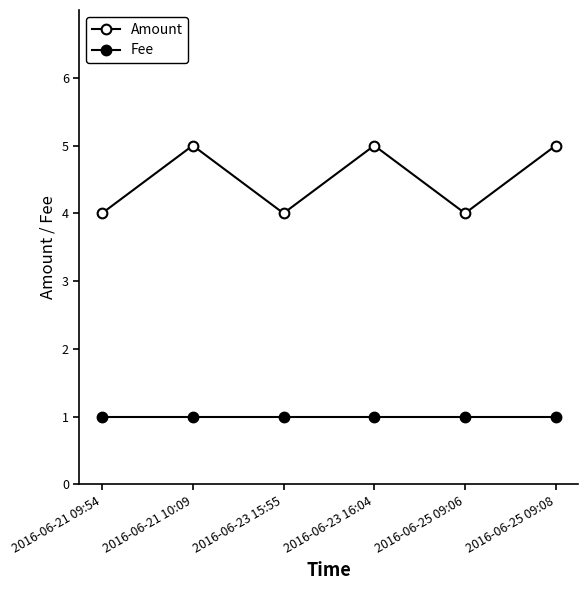

At 2016-06-25 09:08, list the series in order from smallest to largest.

Fee, Amount